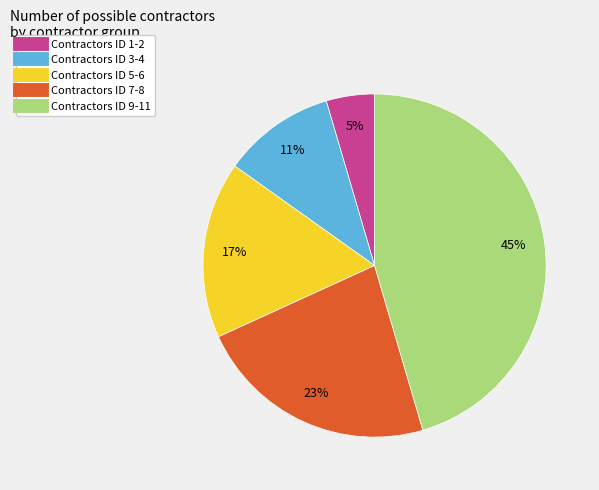

Does any single category account for the majority?

No